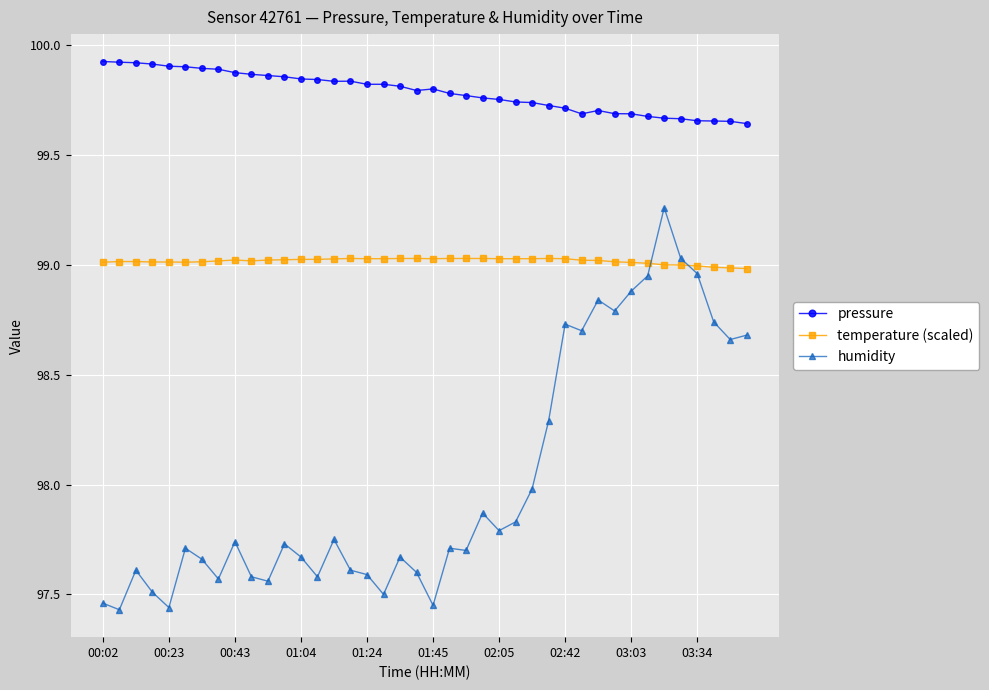

What are all the series names shown in the legend?

pressure, temperature (scaled), humidity